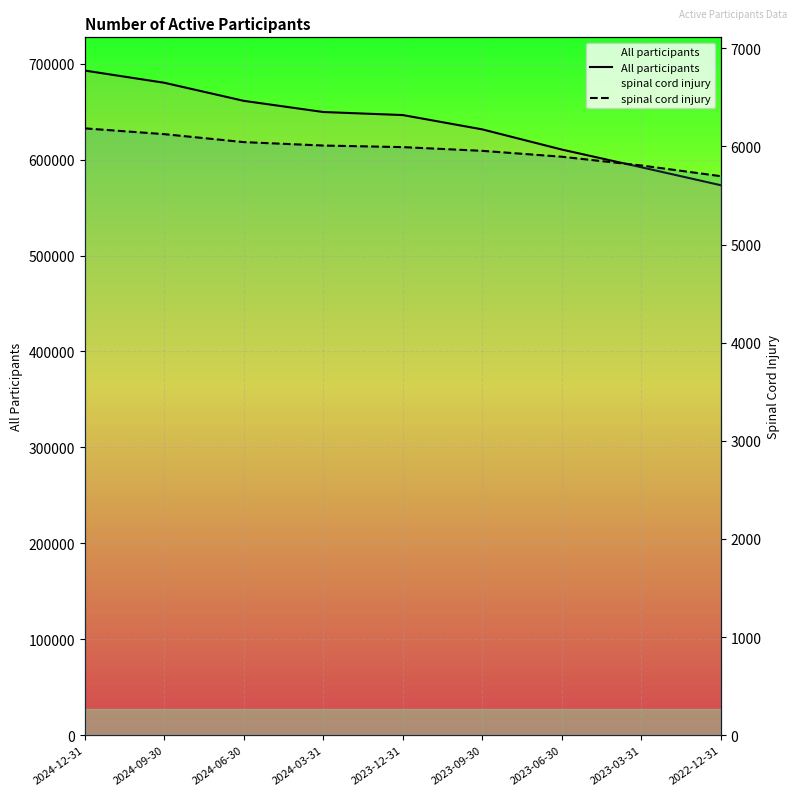

What is the sum of all All participants values?

5737717